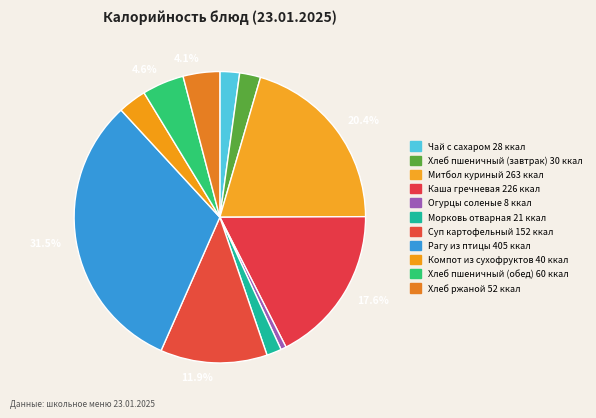

To the nearest percent, what is the average slice percentage?

9%